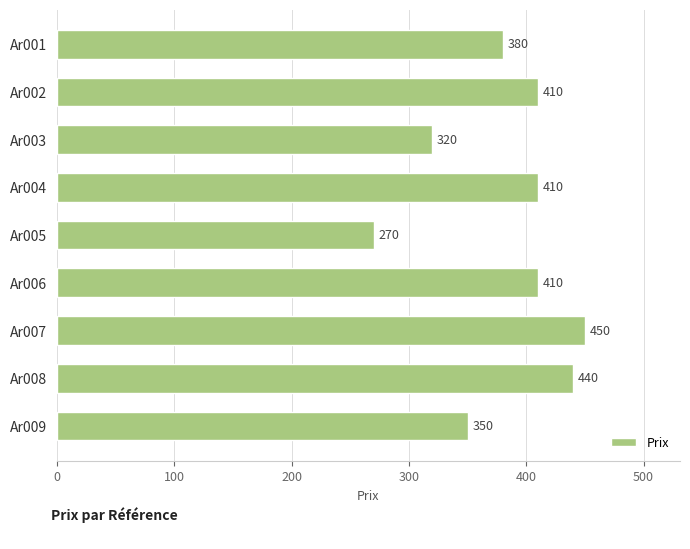

Count the values in the range 350 to 410.

5